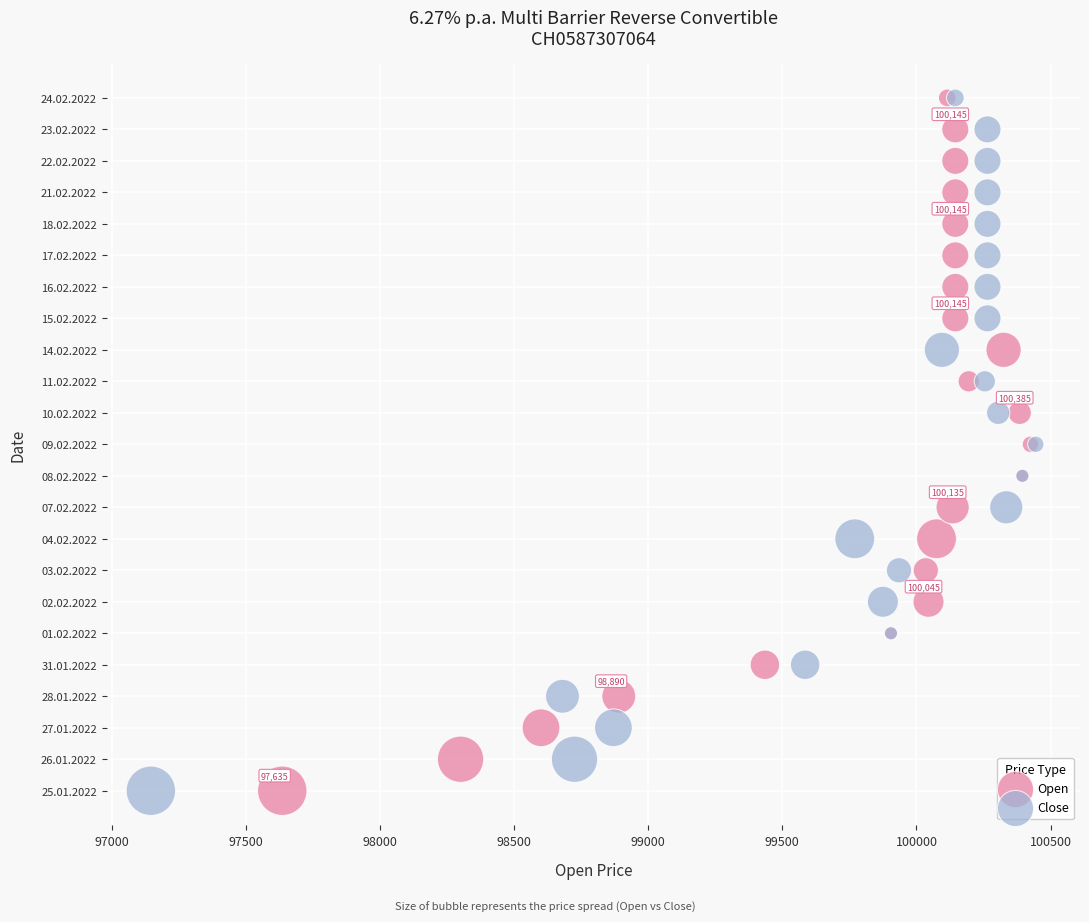

What are all the series names shown in the legend?

Open, Close